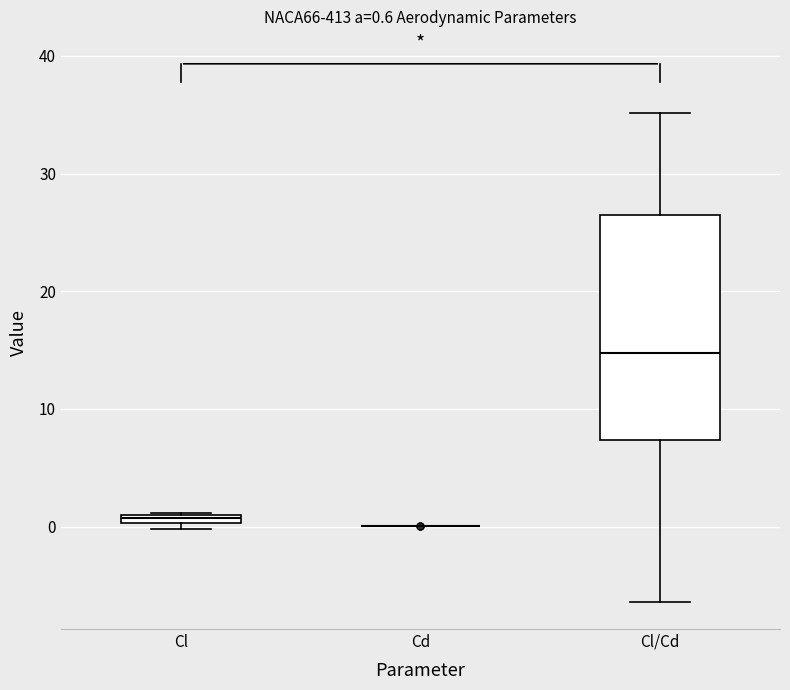

Comparing the boxes themselves (not the whiskers), which one is the tallest?

Cl/Cd